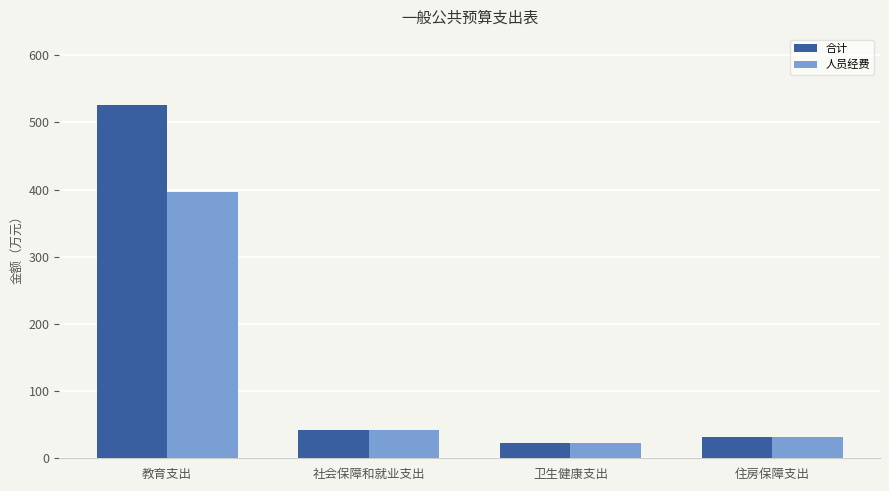

What position from the right is 住房保障支出?

1